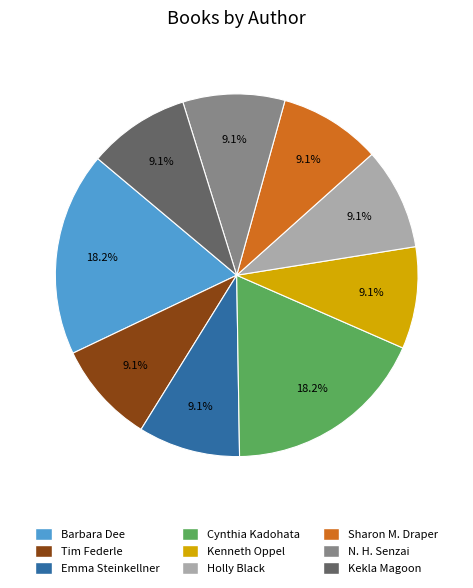

Does Holly Black account for over 50% of the chart?

No